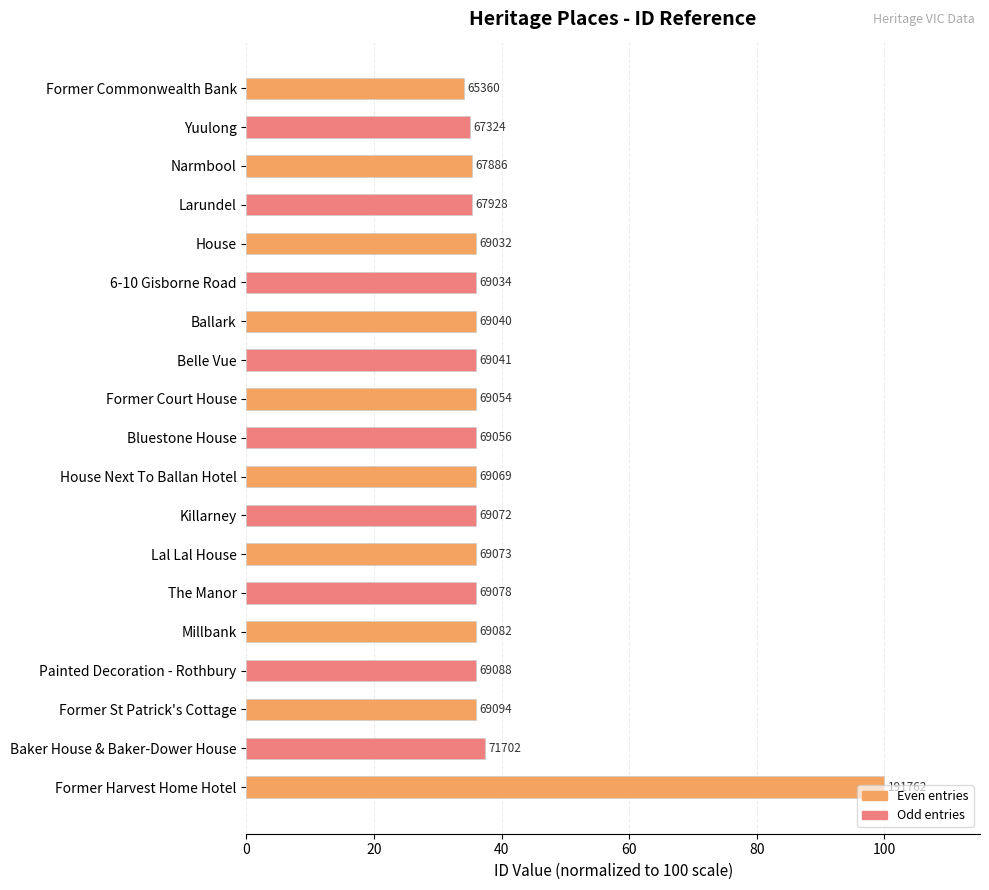

Does the chart contain any negative values?

No